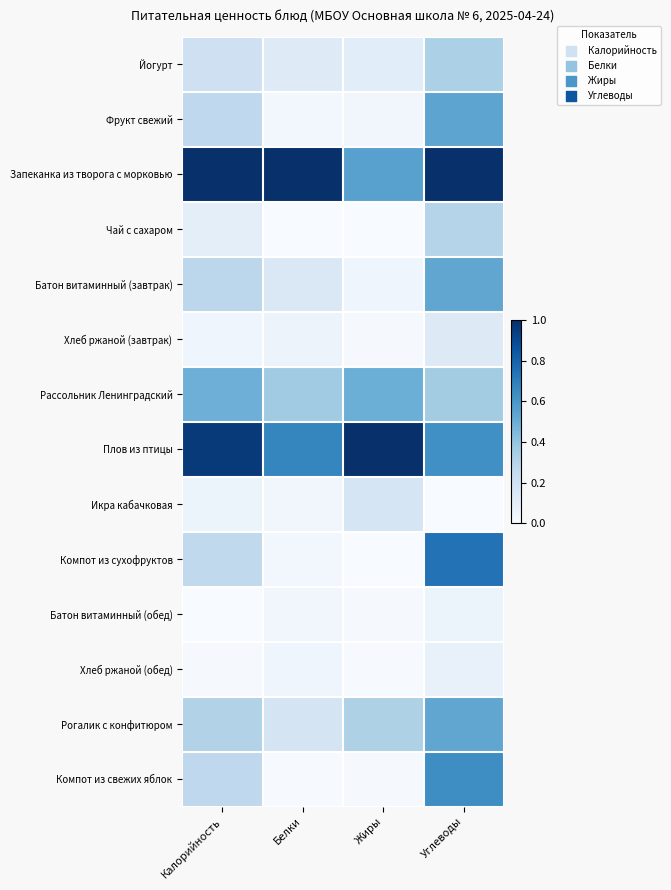

What is the spread (max minus min) of values at Жиры?

1.0